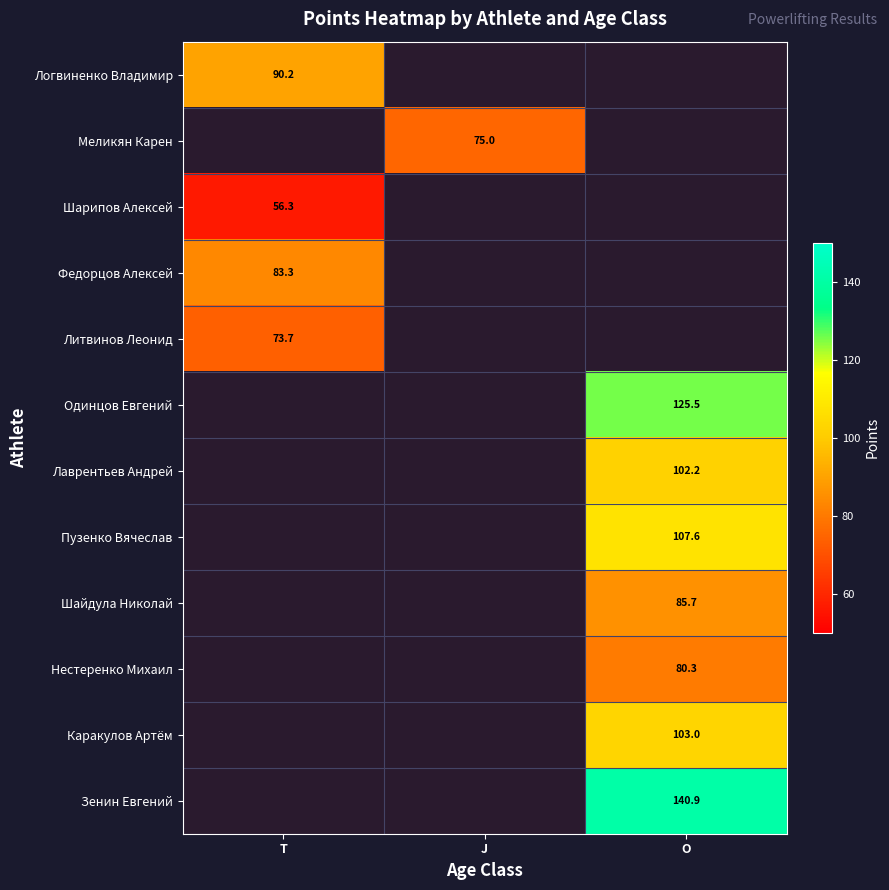

What is the maximum value shown in the chart?

140.9